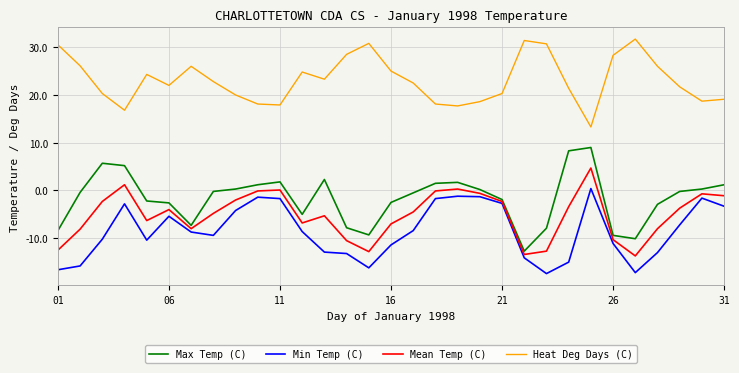

List the series in order of their peak value, lowest first.

Min Temp (C), Mean Temp (C), Max Temp (C), Heat Deg Days (C)